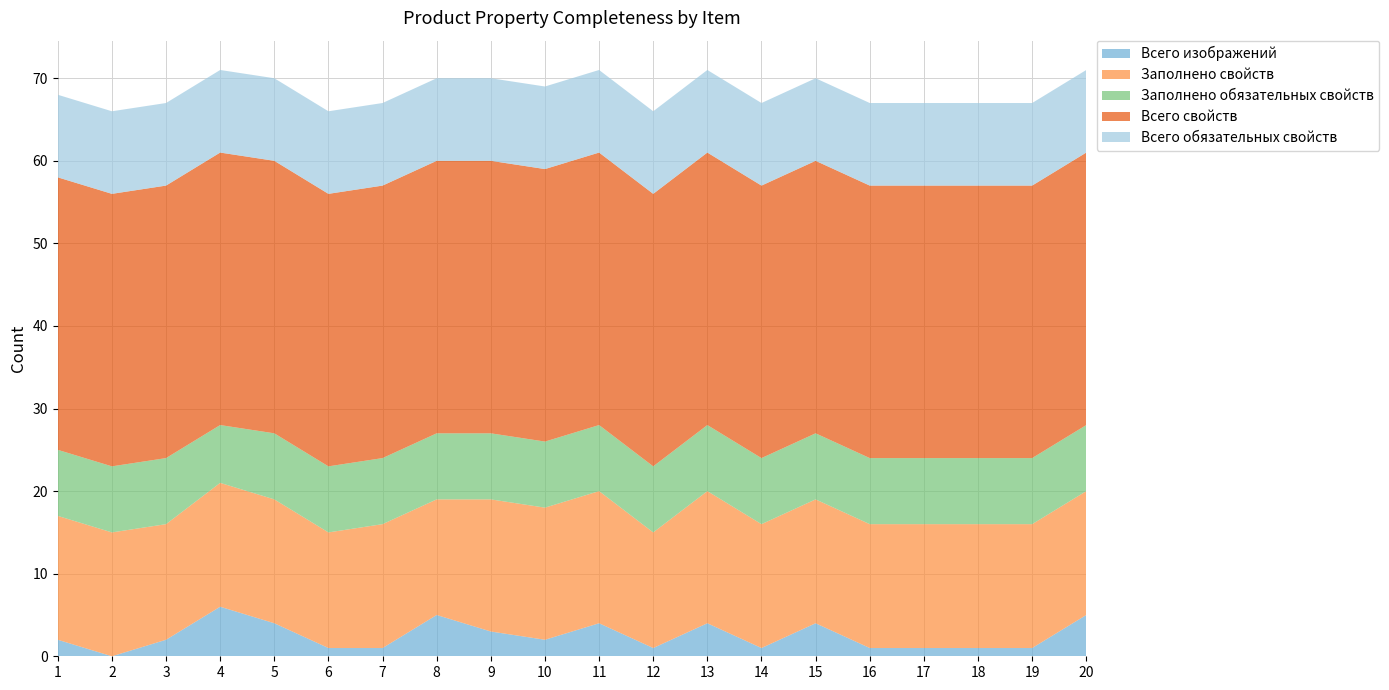

Reading left to right, list all the values displayed in this chart.

Всего изображений: 1=2	2=0	3=2	4=6	5=4	6=1	7=1	8=5	9=3	10=2	11=4	12=1	13=4	14=1	15=4	16=1	17=1	18=1	19=1	20=5
Заполнено свойств: 1=15	2=15	3=14	4=15	5=15	6=14	7=15	8=14	9=16	10=16	11=16	12=14	13=16	14=15	15=15	16=15	17=15	18=15	19=15	20=15
Заполнено обязательных свойств: 1=8	2=8	3=8	4=7	5=8	6=8	7=8	8=8	9=8	10=8	11=8	12=8	13=8	14=8	15=8	16=8	17=8	18=8	19=8	20=8
Всего свойств: 1=33	2=33	3=33	4=33	5=33	6=33	7=33	8=33	9=33	10=33	11=33	12=33	13=33	14=33	15=33	16=33	17=33	18=33	19=33	20=33
Всего обязательных свойств: 1=10	2=10	3=10	4=10	5=10	6=10	7=10	8=10	9=10	10=10	11=10	12=10	13=10	14=10	15=10	16=10	17=10	18=10	19=10	20=10